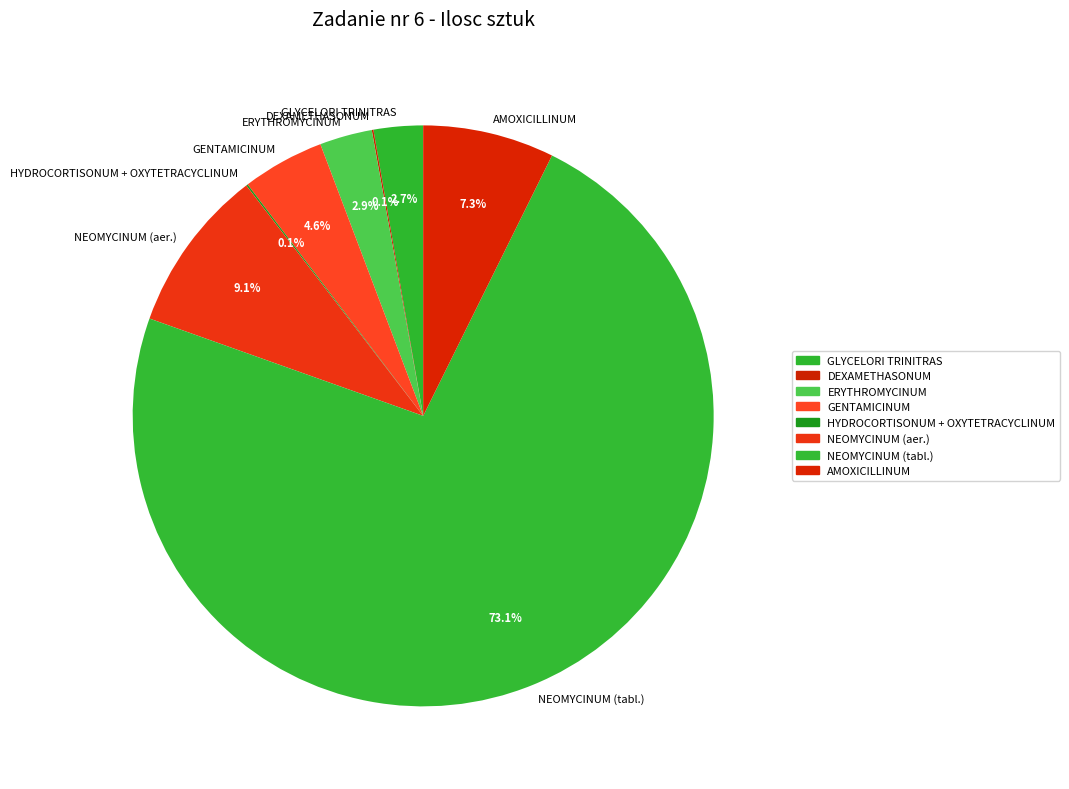

Which category has the biggest portion of the pie?

NEOMYCINUM (tabl.)